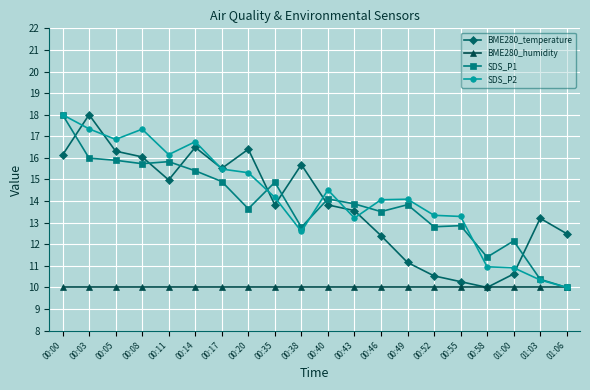

Count the number of categories in the chart.

20